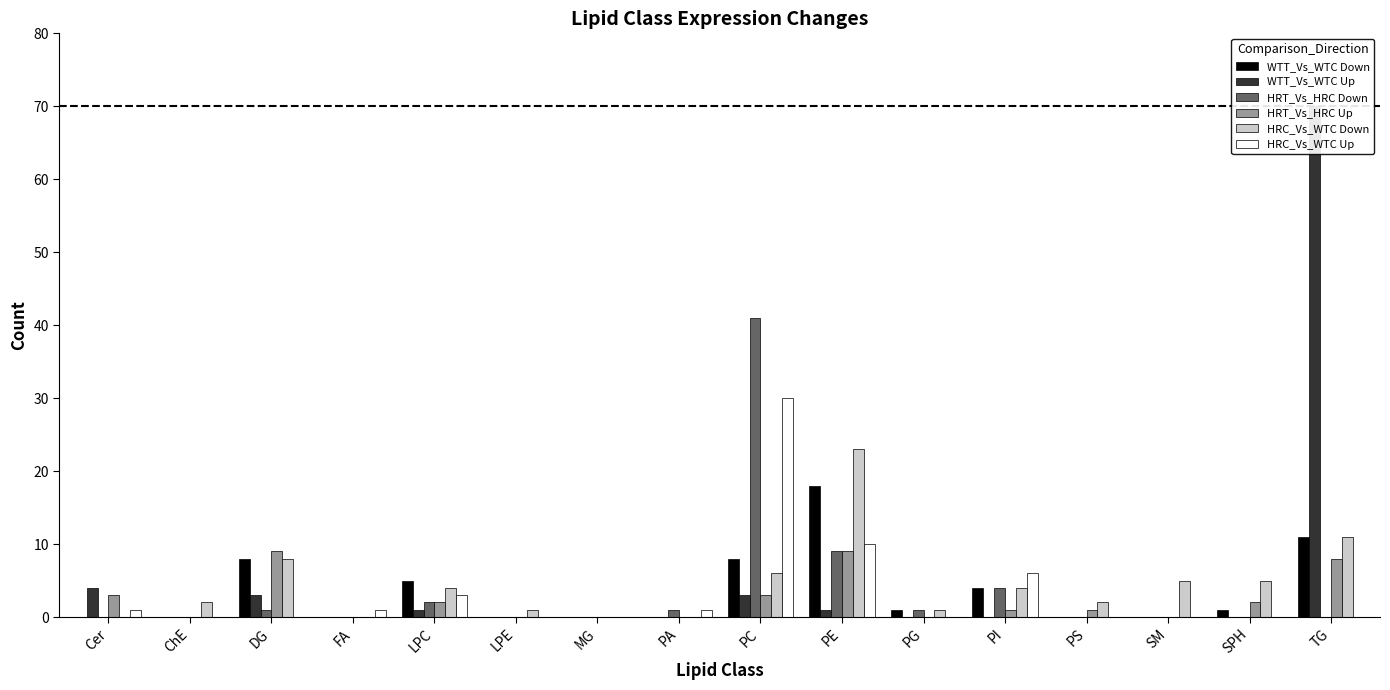

Rank the categories by WTT_Vs_WTC Down value from lowest to highest.

Cer, ChE, FA, LPE, MG, PA, PS, SM, PG, SPH, PI, LPC, DG, PC, TG, PE